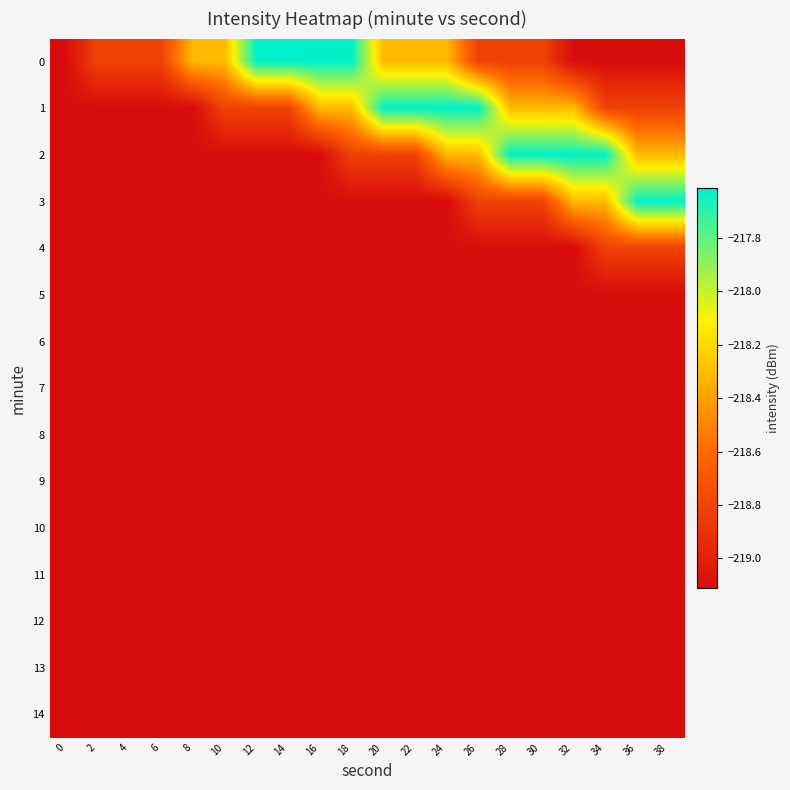

What is the total value across all series at 30?

-3283.8